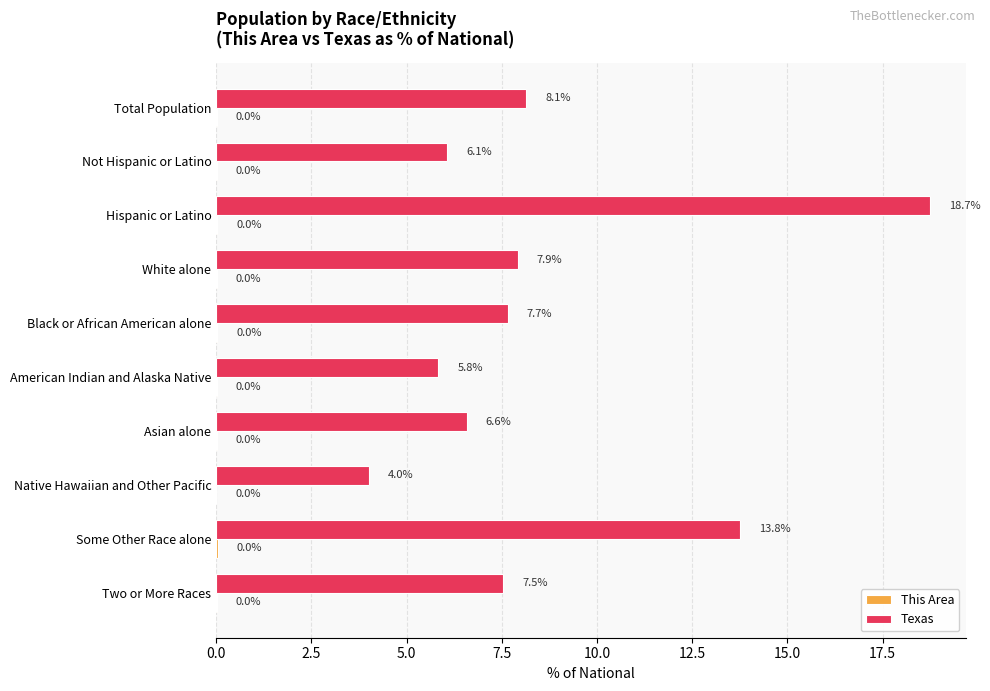

Where is Texas nearest to the value 11?

Some Other Race alone